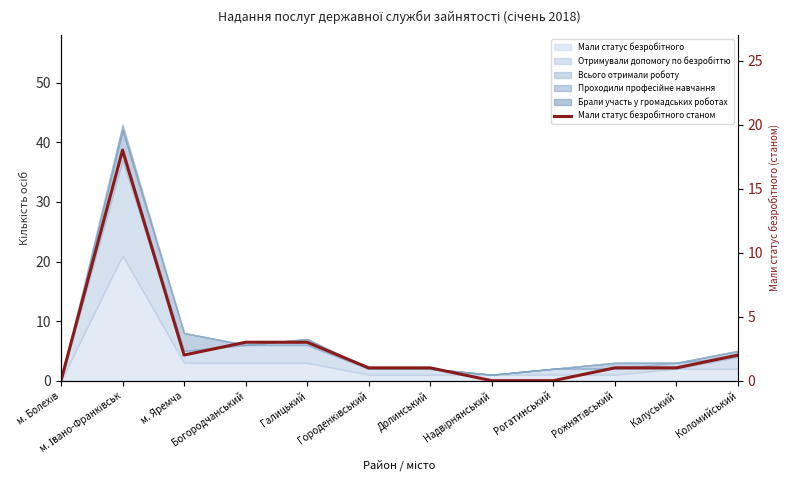

The value at Долинський is 1. True or false?

False